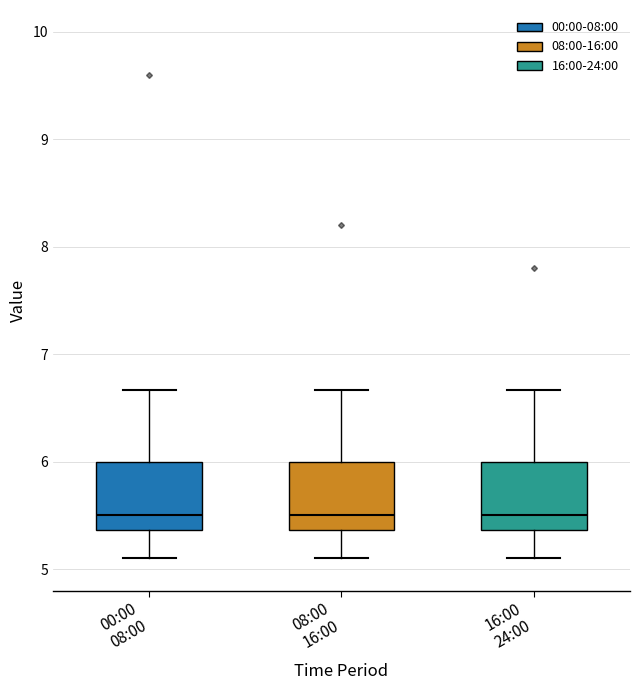

Where does the lower whisker of the box for 16:00 24:00 end on the y-axis? The values are not printed on the chart, so give them approximately, as read against the axis.

5.1